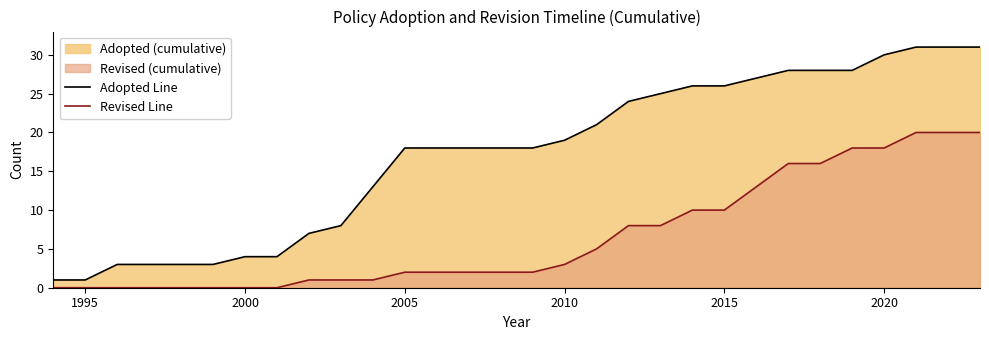

What is the value of the Adopted Line point at the 6th from the left?

3